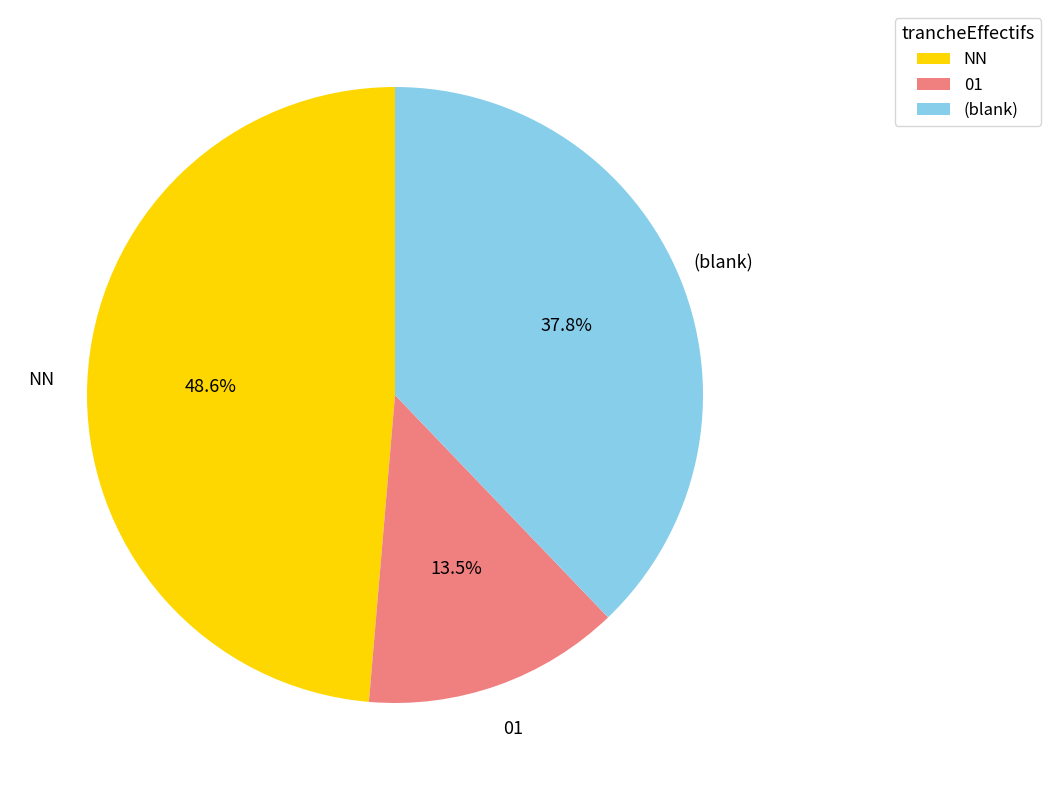

Combined, do 01 and NN account for over 50%?

Yes